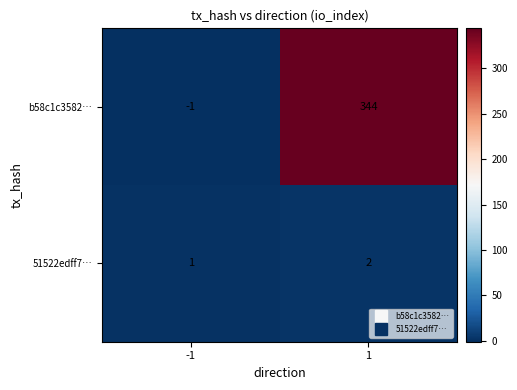

How many series are shown in this chart?

2